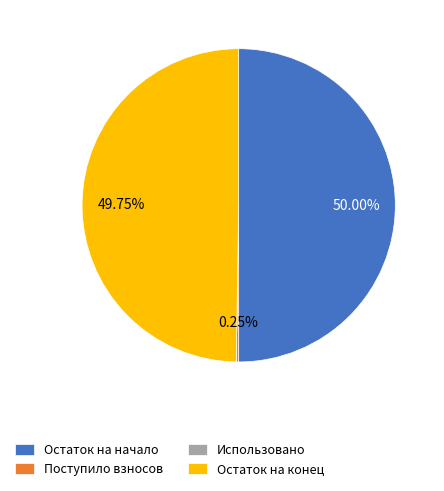

Does Остаток на конец account for over 50% of the chart?

No